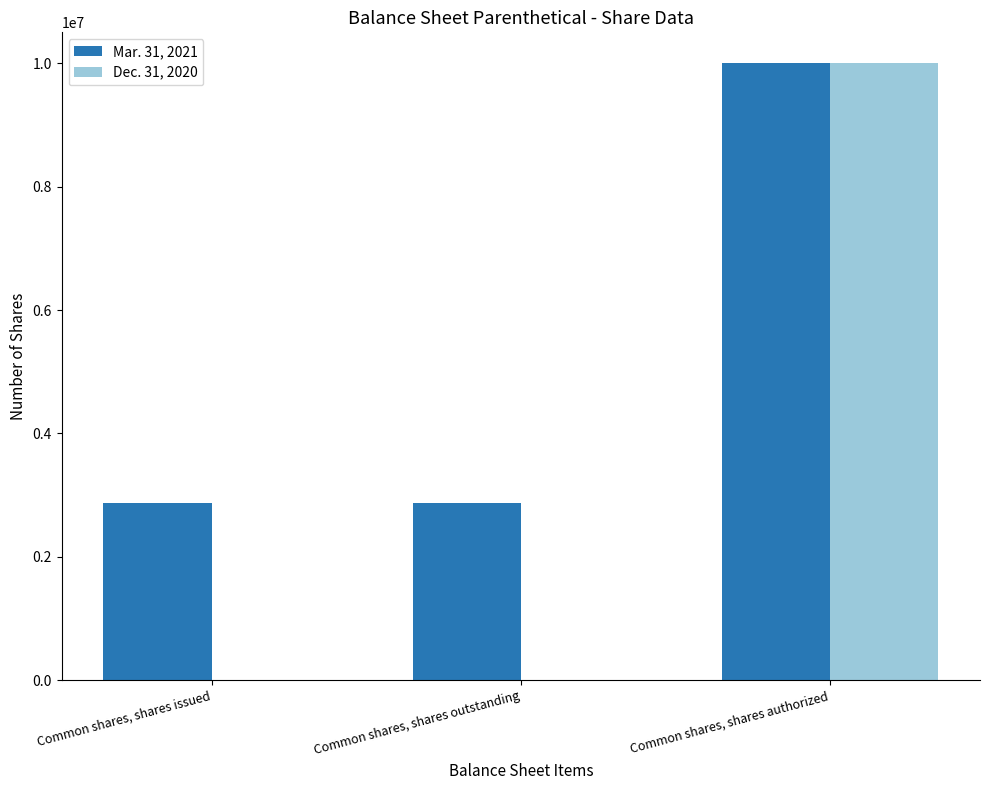

Reading left to right, extract all data points from this chart.

Mar. 31, 2021: Common shares, shares issued=2875000	Common shares, shares outstanding=2875000	Common shares, shares authorized=10000000
Dec. 31, 2020: Common shares, shares issued=0	Common shares, shares outstanding=0	Common shares, shares authorized=10000000